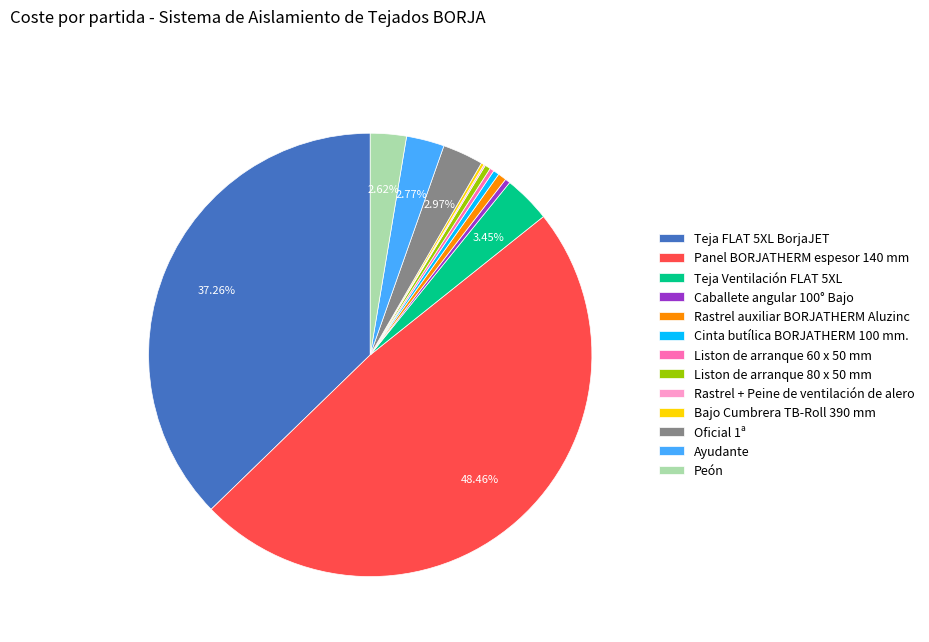

Combined, do Teja FLAT 5XL BorjaJET and Liston de arranque 60 x 50 mm account for over 50%?

No